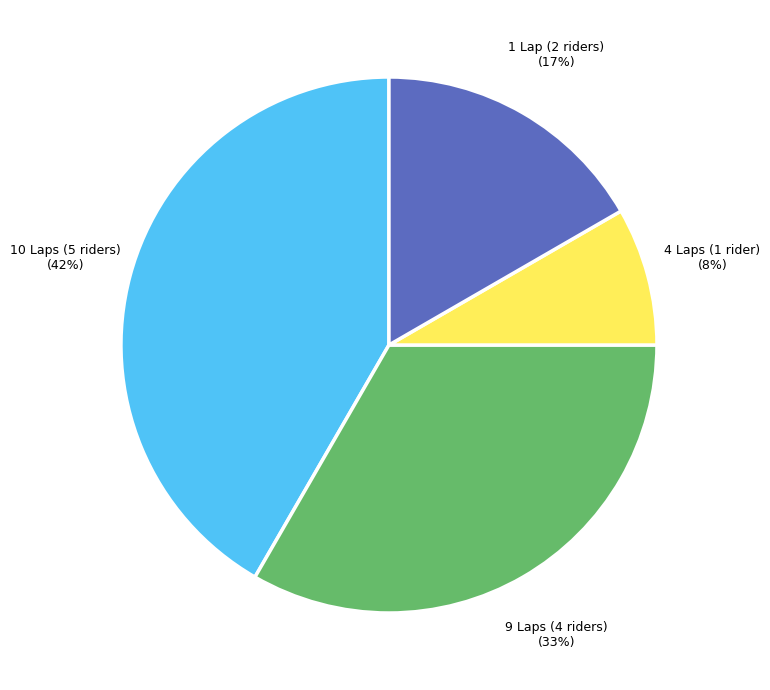

Which has a higher value, 1 Lap (2 riders) or 4 Laps (1 rider)?

1 Lap (2 riders)